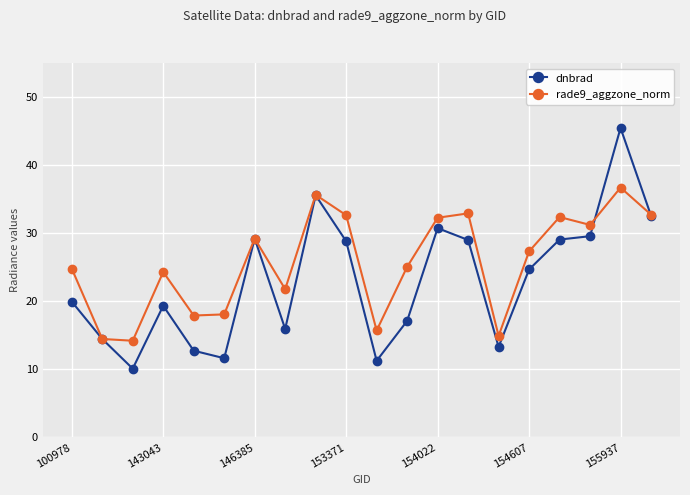

Which series has the largest total across all categories?

rade9_aggzone_norm